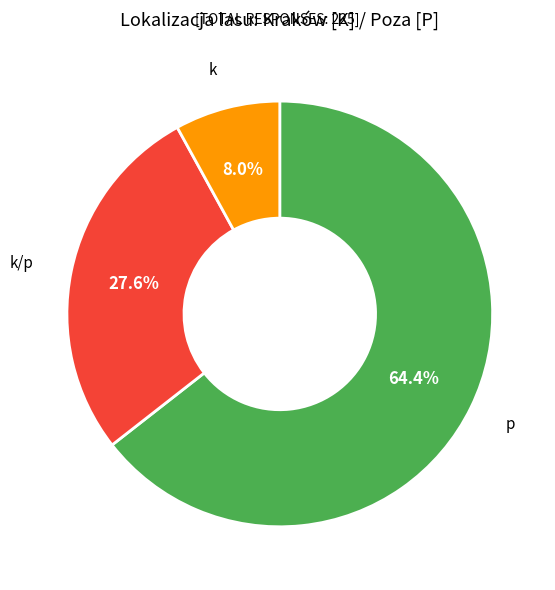

Is there a majority slice in this chart?

Yes